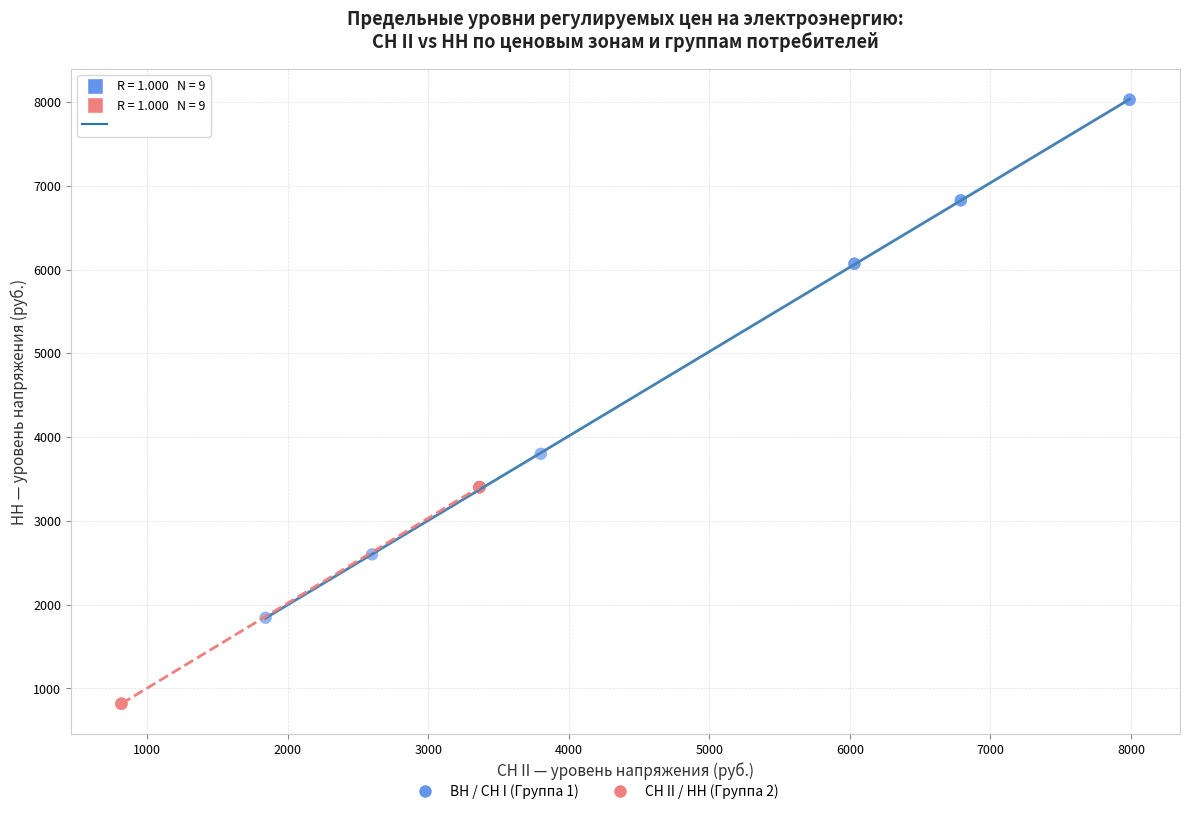

Which series contains the lowest Y value?

СН II / НН (Группа 2)